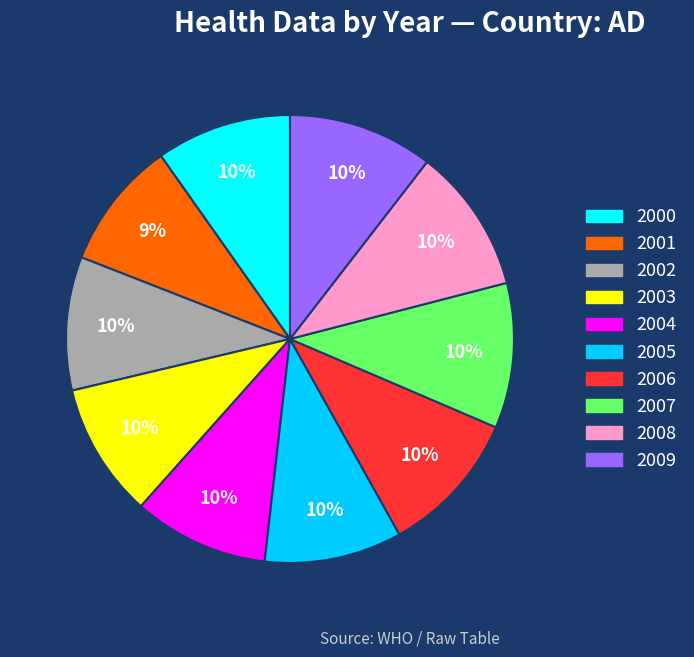

Does 2009 represent more than half of the total?

No